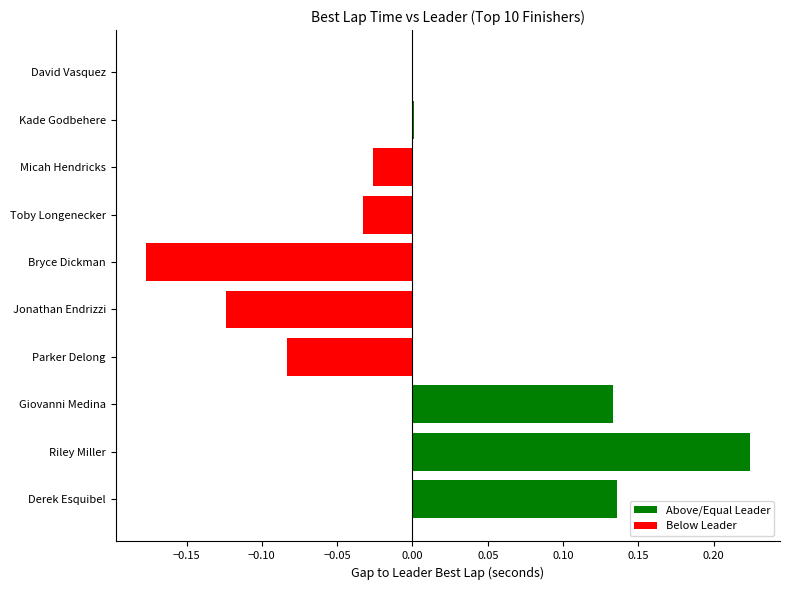

How many categories are shown in the chart?

10